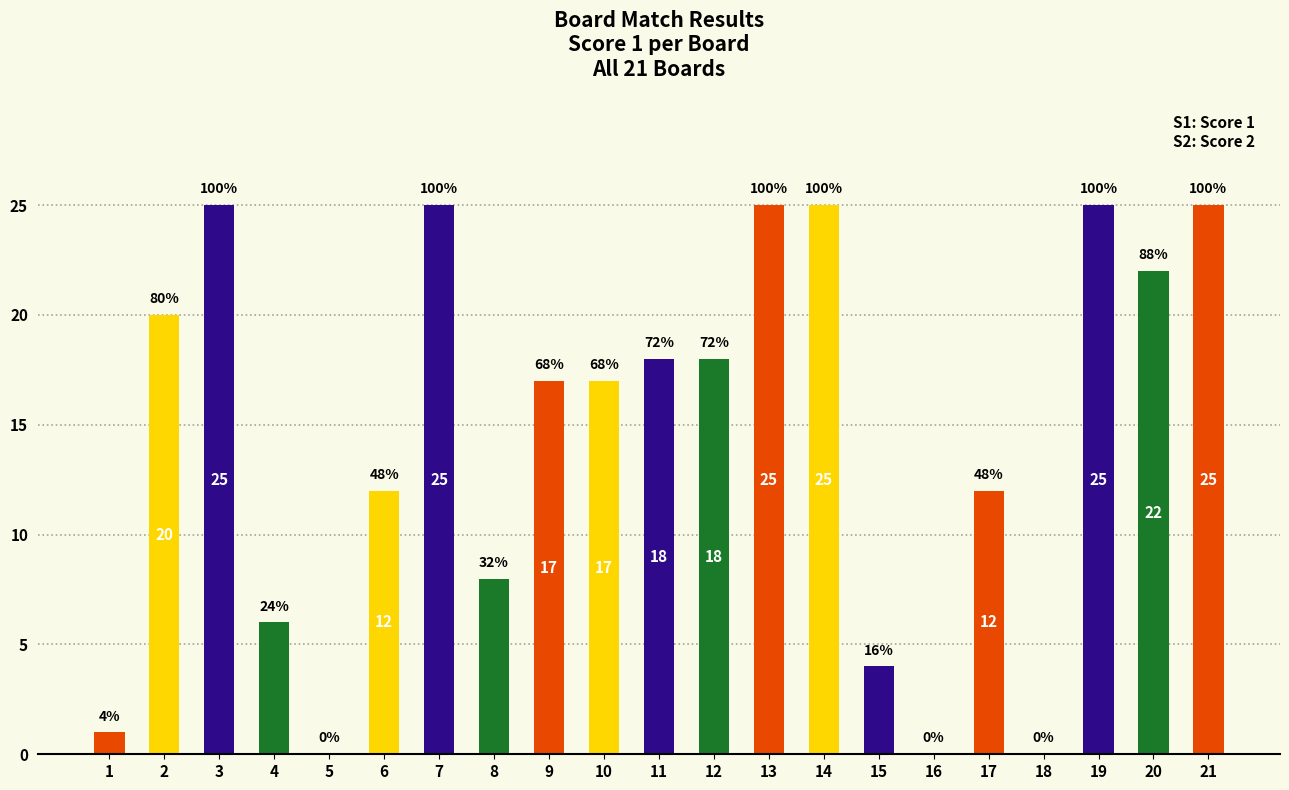

What value does the data have at 2, to the nearest 5?

20